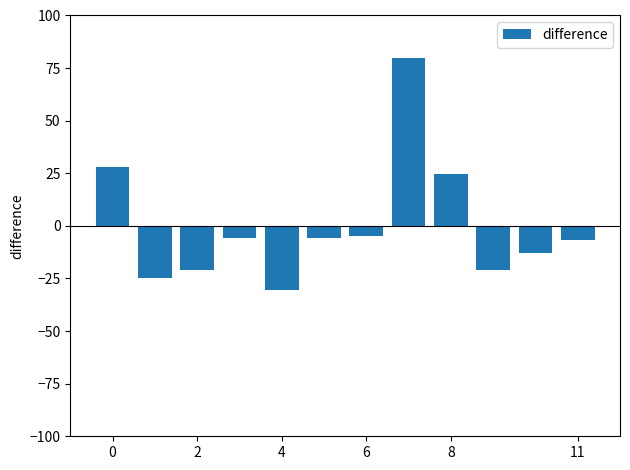

What is the difference between the second highest and second lowest values?

52.6